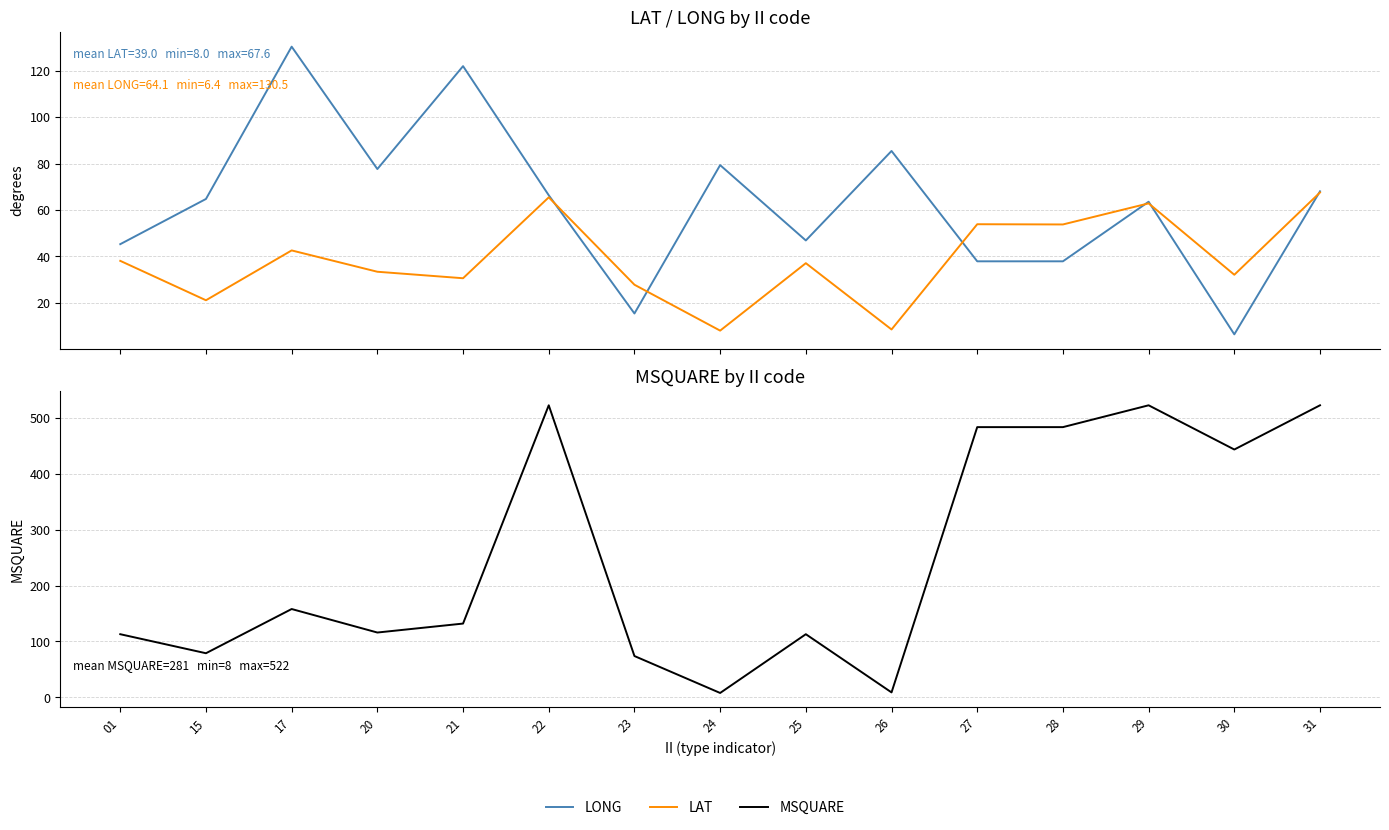

True or false: LAT has a value of 56.6 at 01.

False